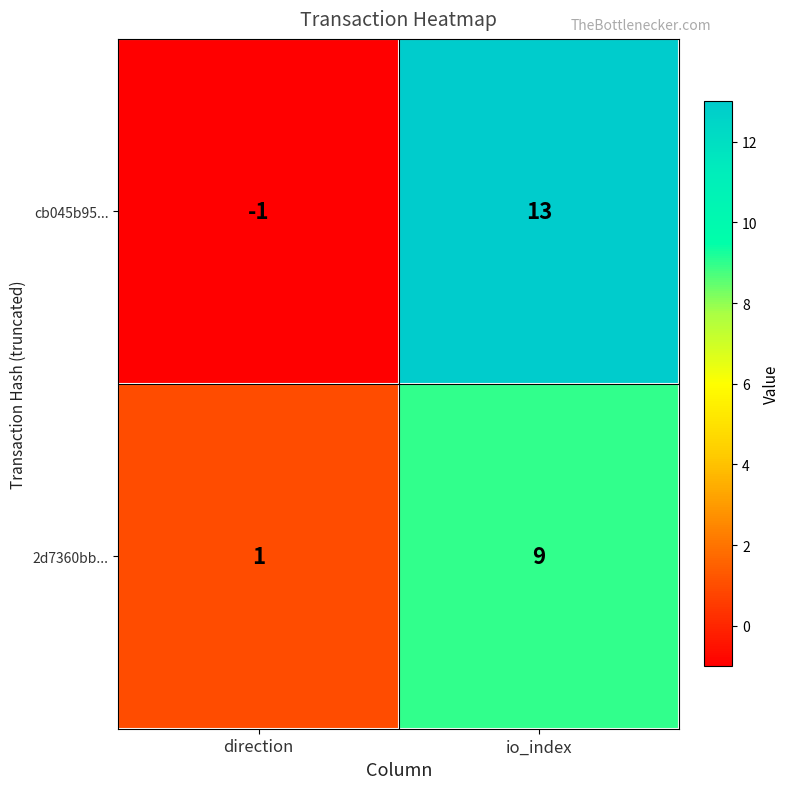

What is the sum of the 2d7360bb... values at direction and io_index?

10